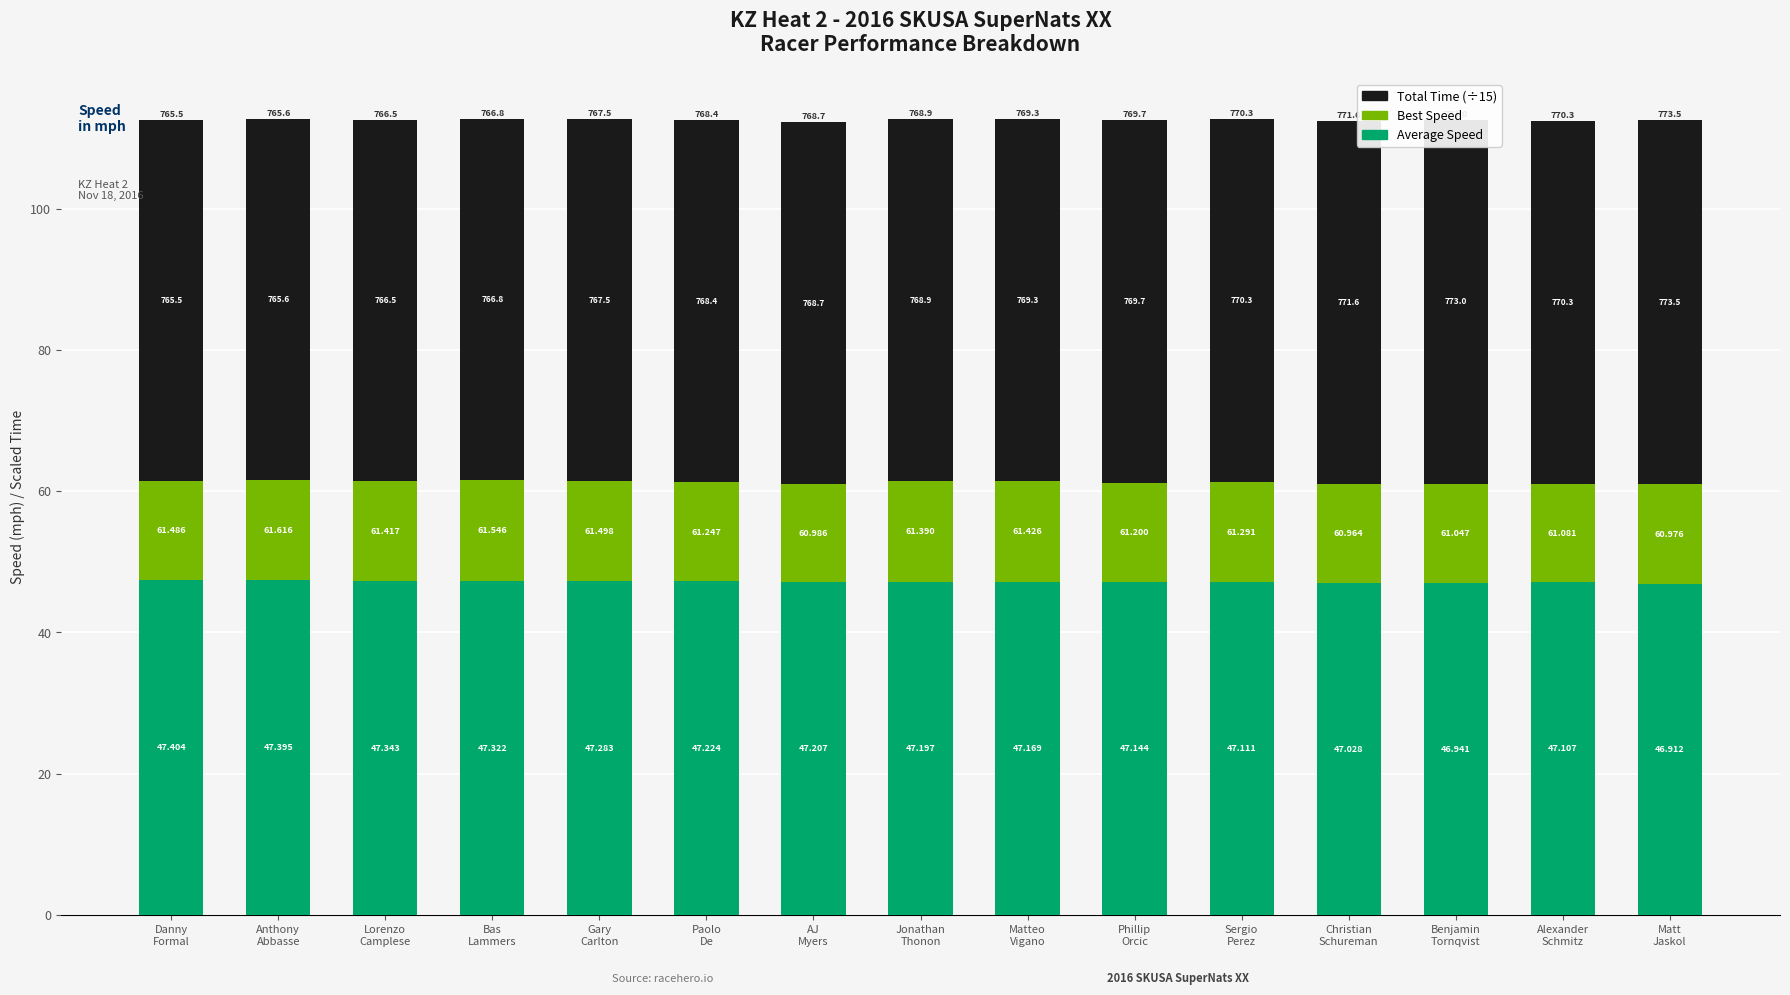

How many bars are there in total?

15